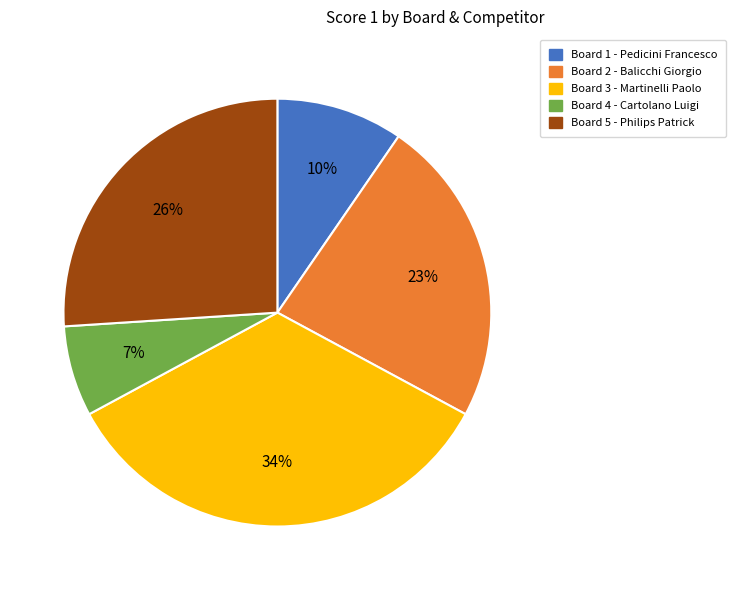

Which slice is the smallest?

Board 4 - Cartolano Luigi